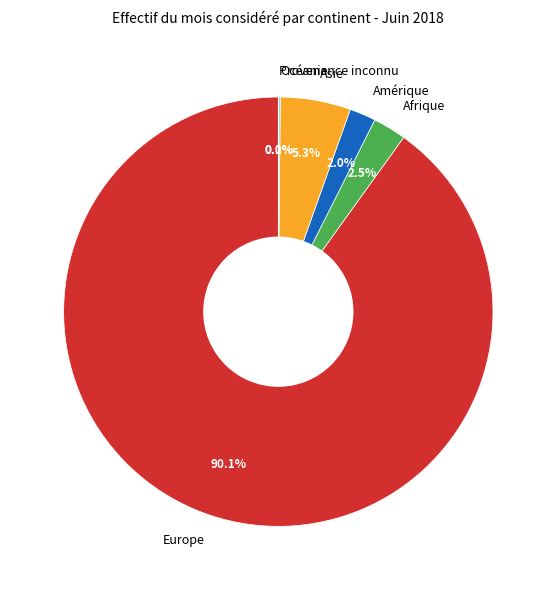

Approximately how many times larger is the value at Europe compared to Afrique?

36.0